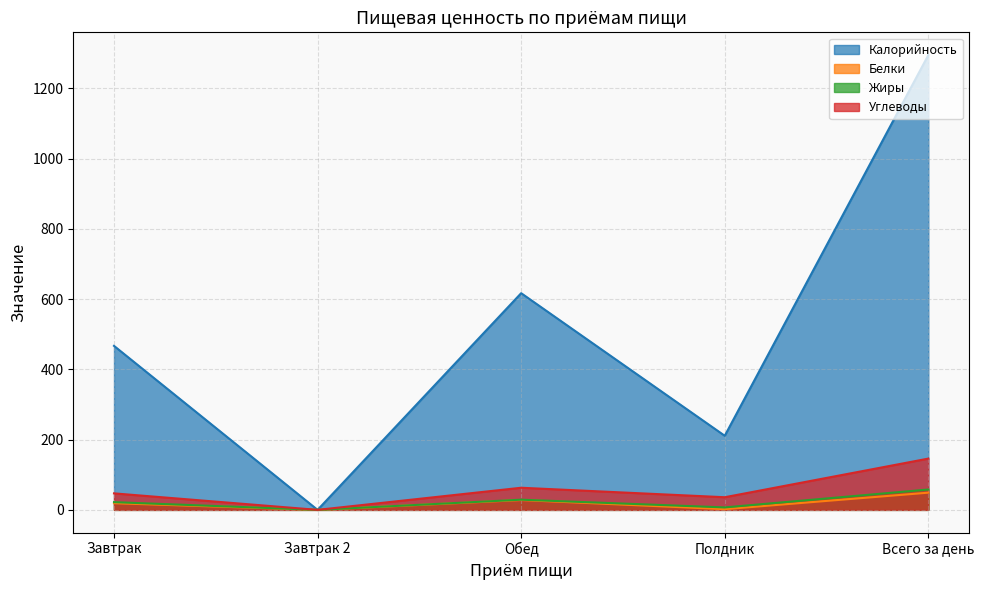

What is the sum of all Белки values?

98